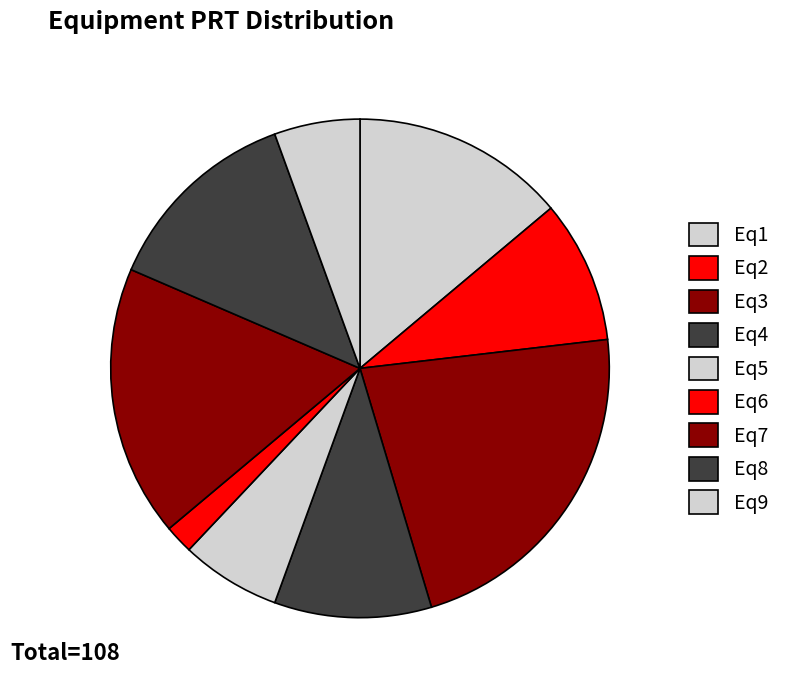

True or false: Eq2 accounts for 1% of the total.

False